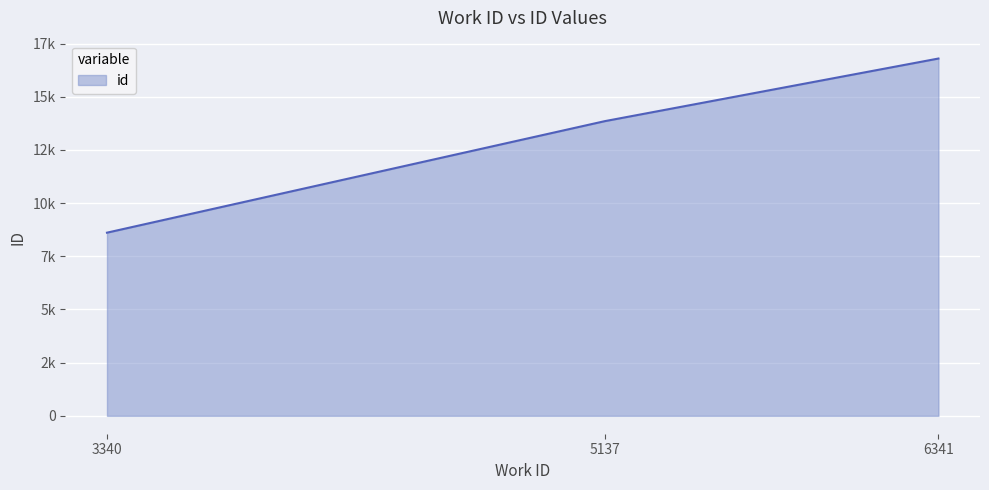

Reading left to right, list all the values displayed in this chart.

8611	13854	16797